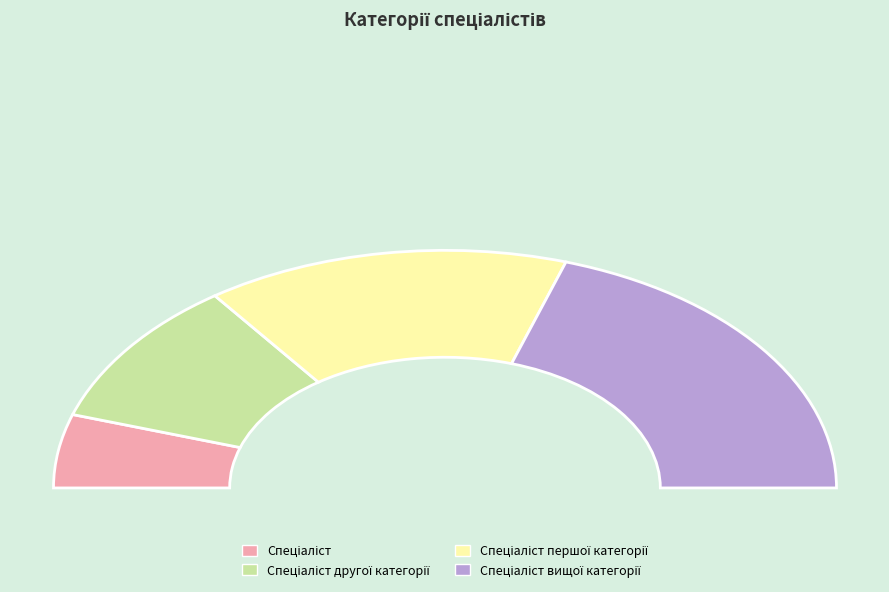

True or false: Спеціаліст першої категорії accounts for 19% of the total.

False